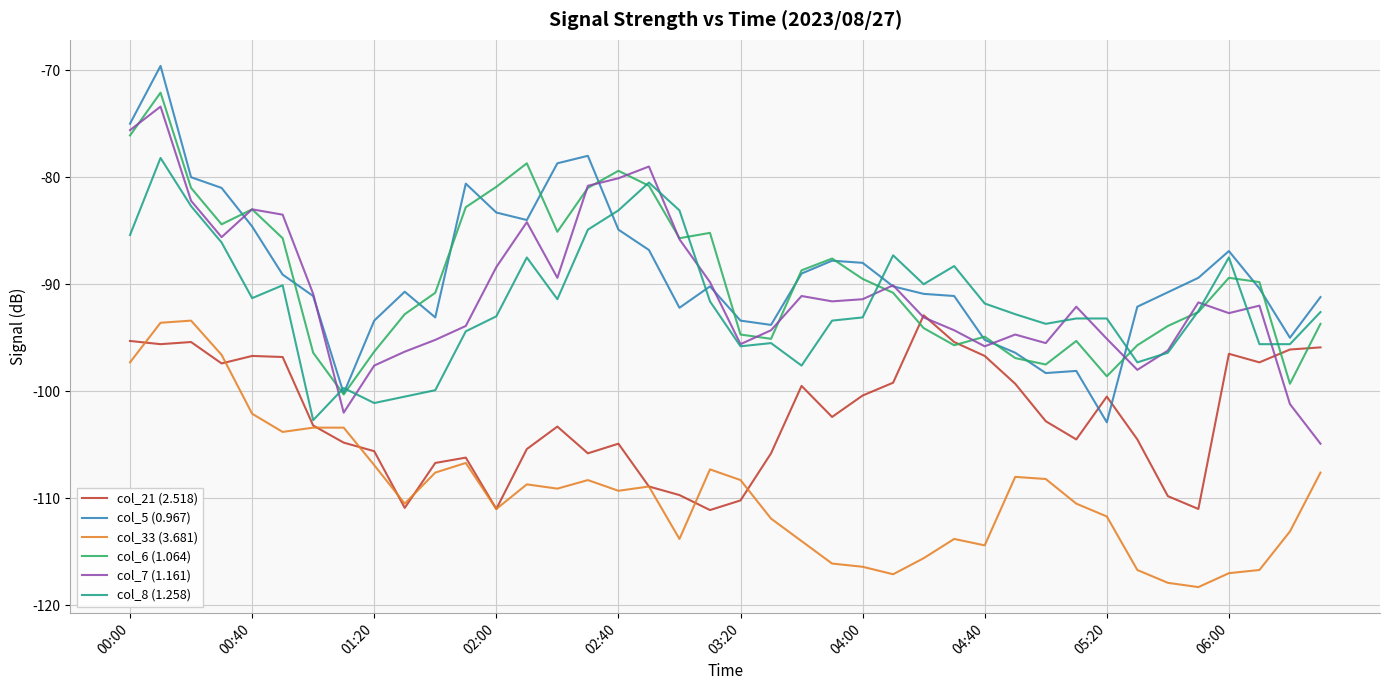

True or false: col_8 (1.258) has a value of -40.7 at 02:00.

False